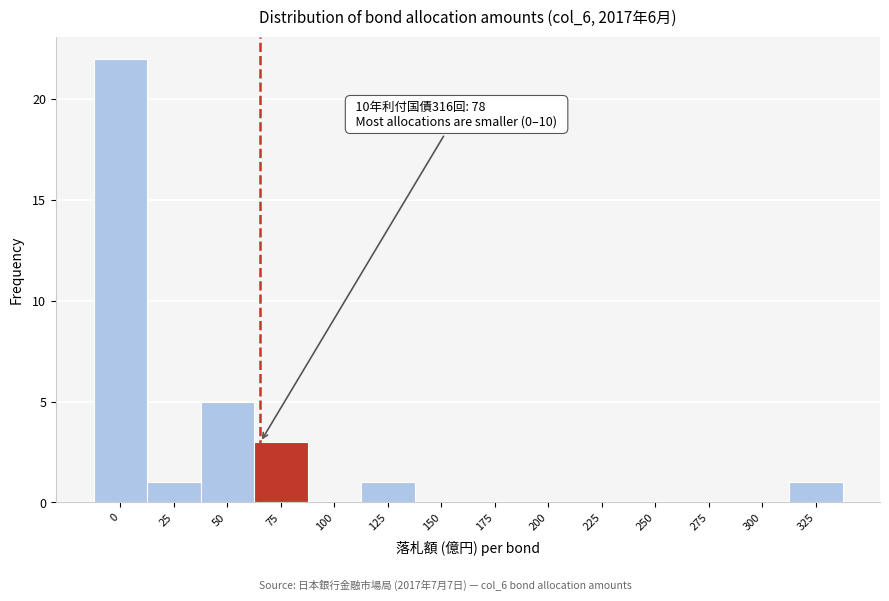

Reading left to right, what are all the values shown in this chart?

0=22	25=1	50=5	75=3	100=0	125=1	150=0	175=0	200=0	225=0	250=0	275=0	300=0	325=1